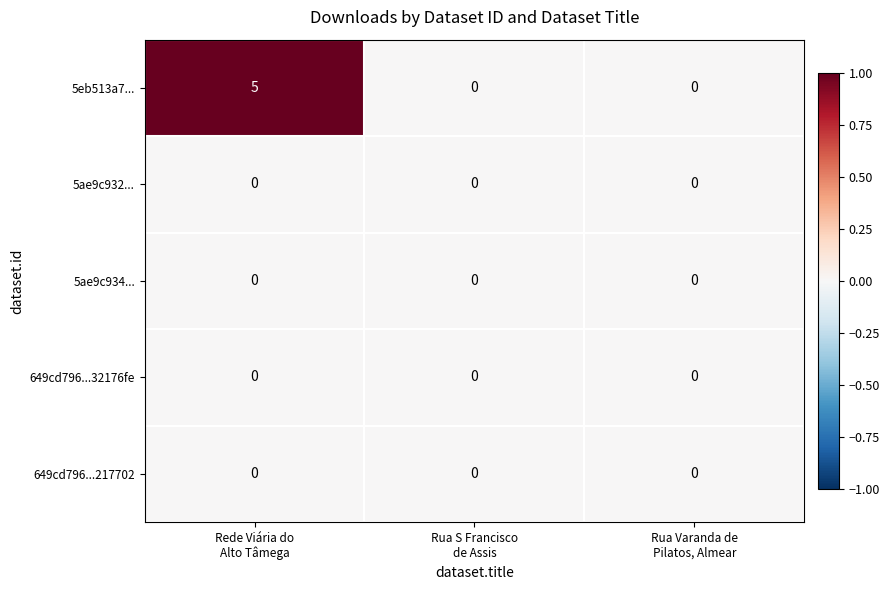

Reading right to left, list all the values displayed in this chart.

5eb513a7...: 0	0	5
5ae9c932...: 0	0	0
5ae9c934...: 0	0	0
649cd796...32176fe: 0	0	0
649cd796...217702: 0	0	0